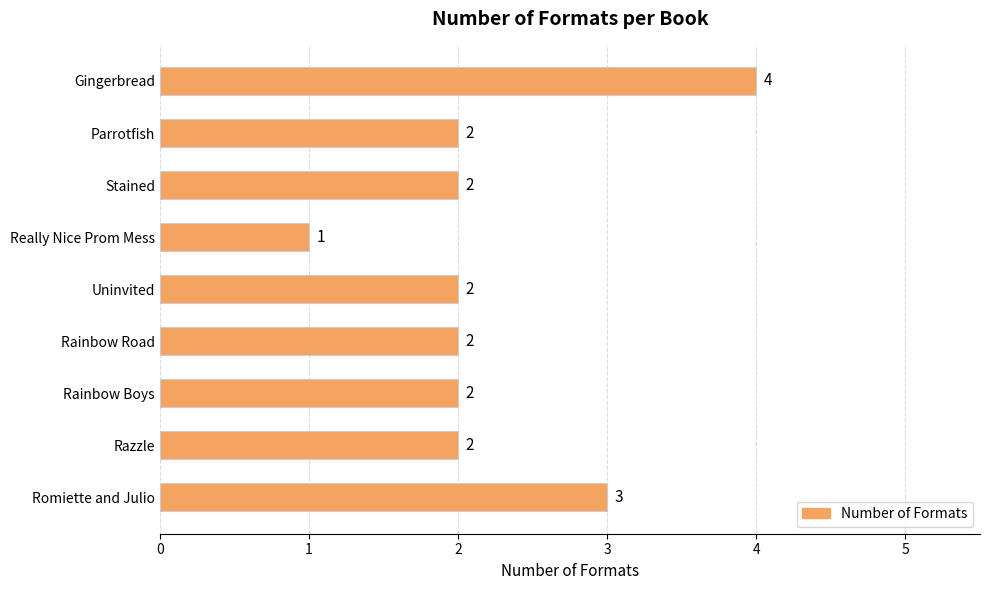

How many values are below 2?

1